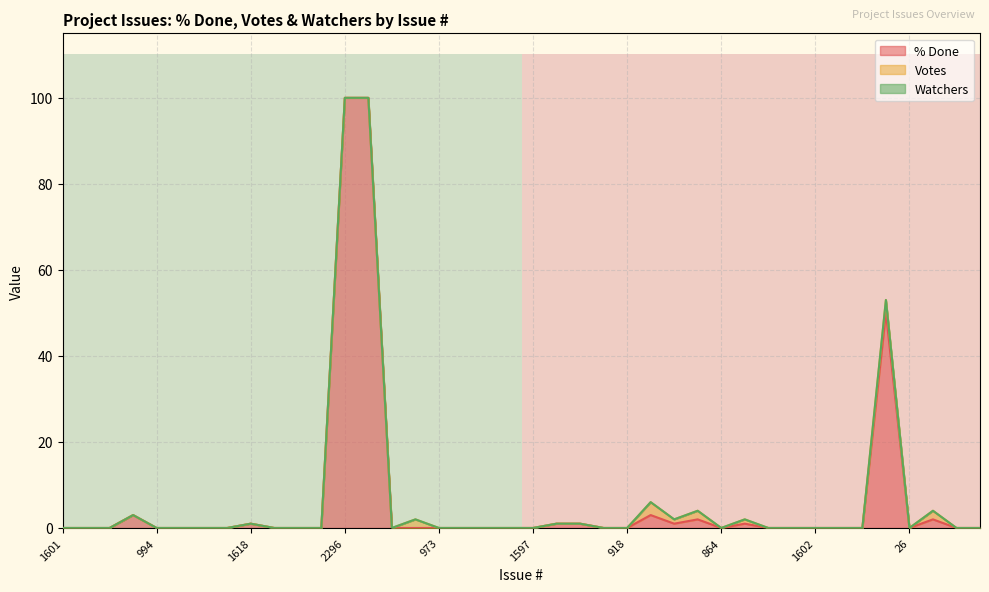

The value of % Done at 1601 is 49. True or false?

False